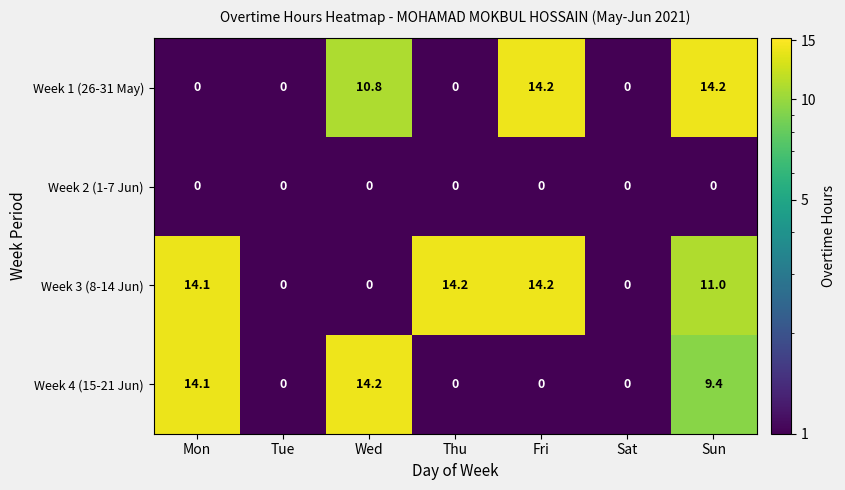

How many categories are shown in the chart?

7